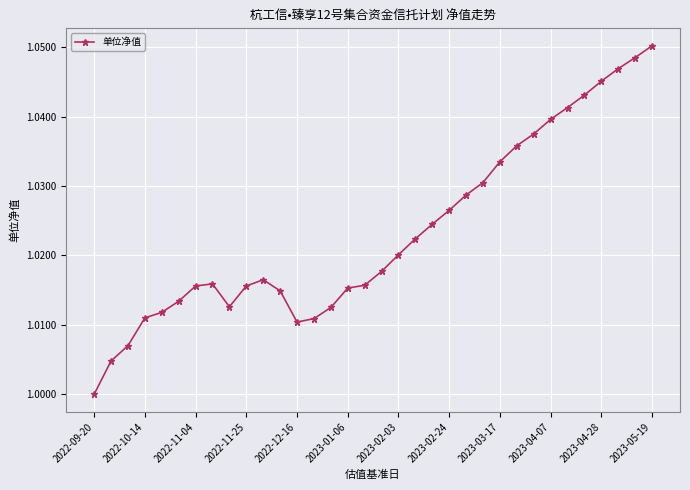

What is the sum of all values?

34.8